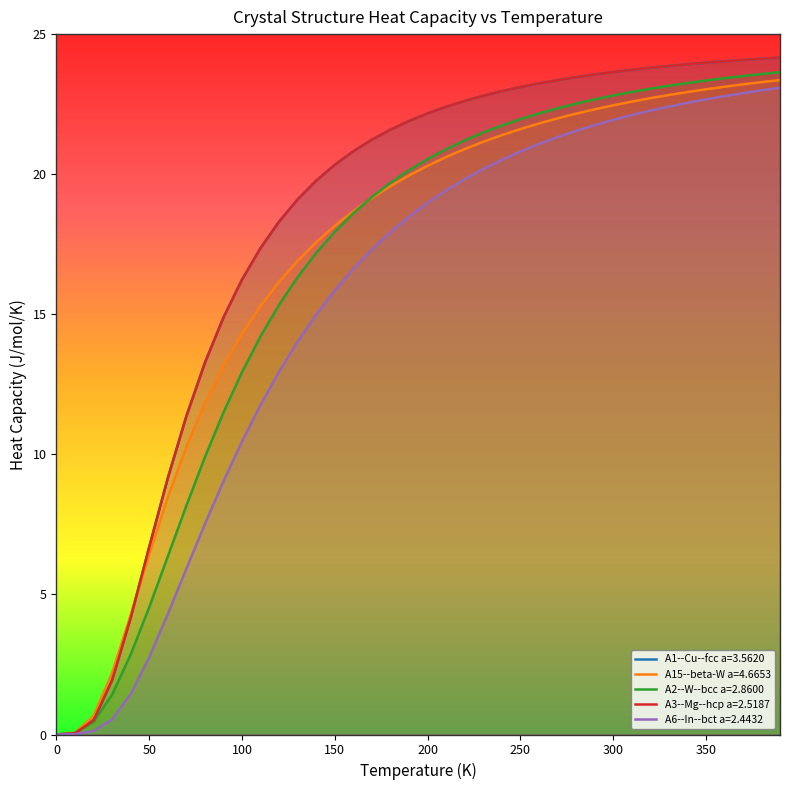

The value of A1--Cu--fcc a=3.5620 at 150 is 14.2. True or false?

False